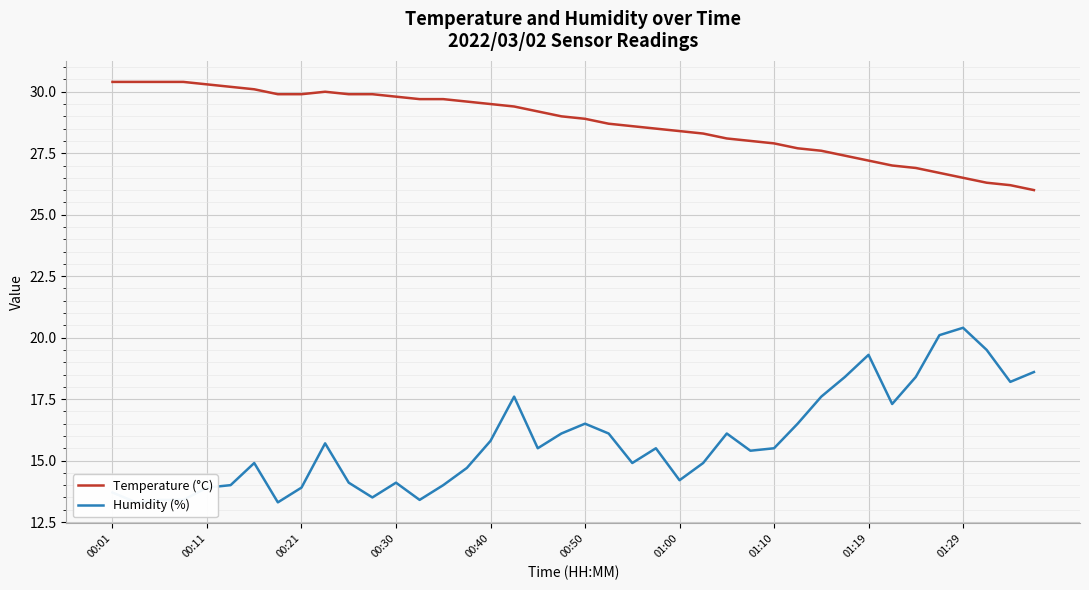

Is the value of Humidity (%) at 25 greater than the value of Temperature (°C) at 21?

No